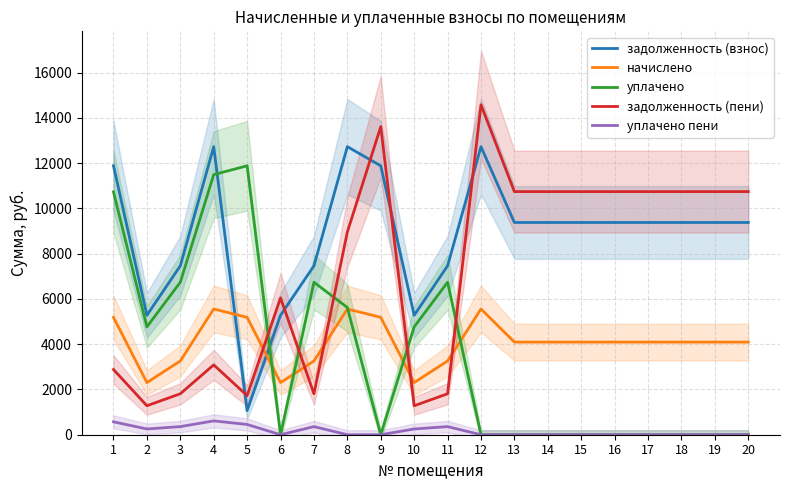

Which series has the widest spread of values?

задолженность (пени)